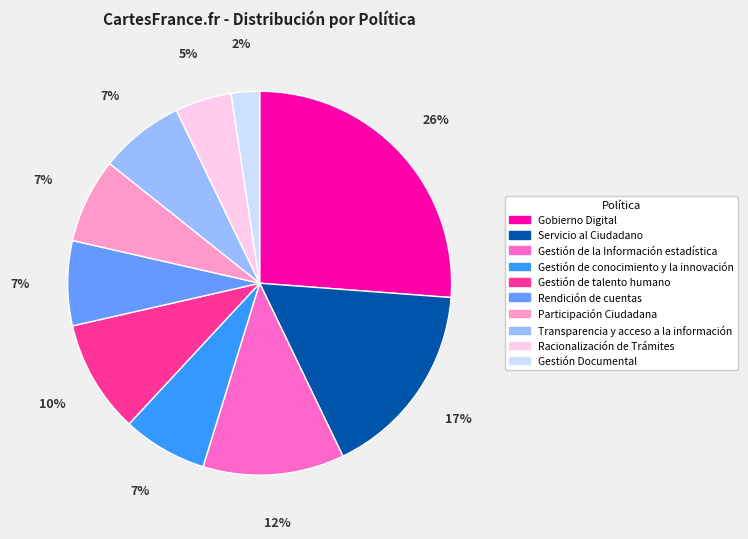

Does any single category account for the majority?

No